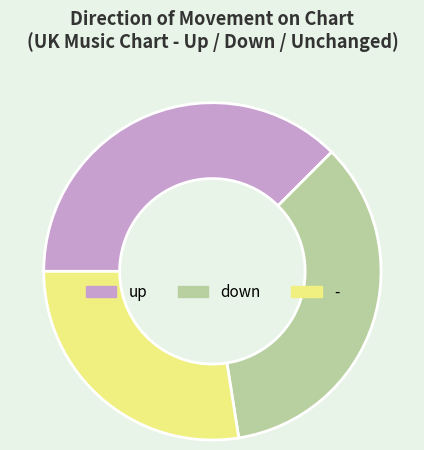

Approximately how many times larger is the value at - compared to up?

0.7